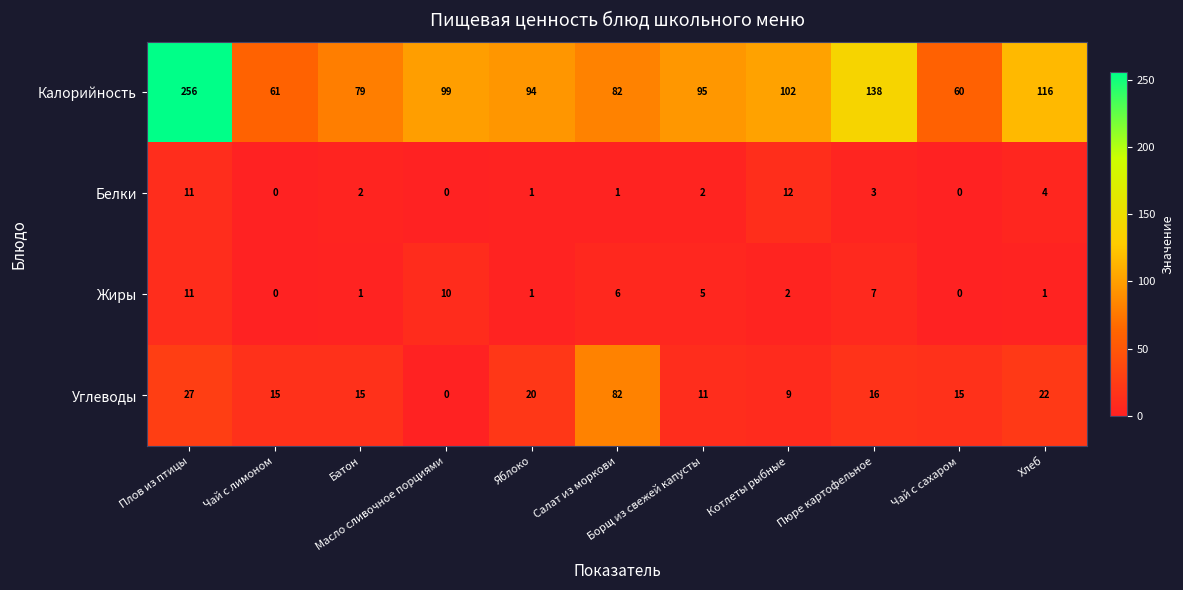

Which series has the largest range (max minus min)?

Калорийность